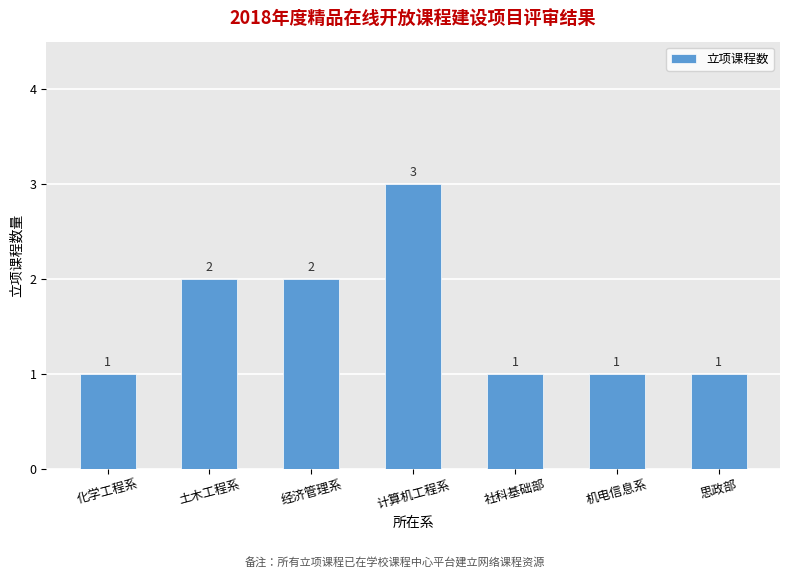

How many distinct data groups are displayed?

1